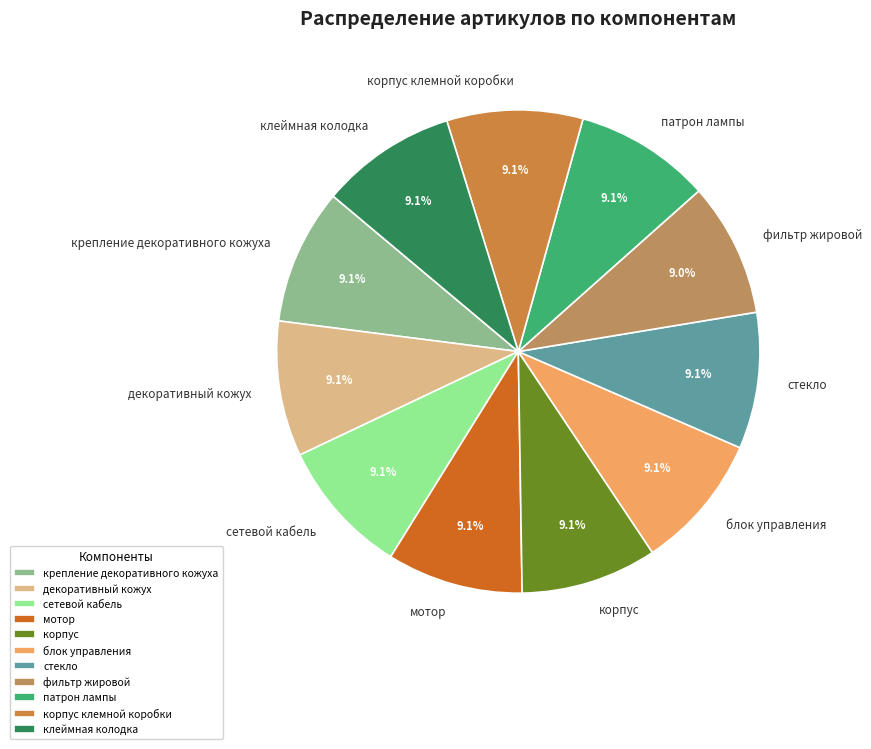

Approximately how many times larger is the value at стекло compared to блок управления?

1.0